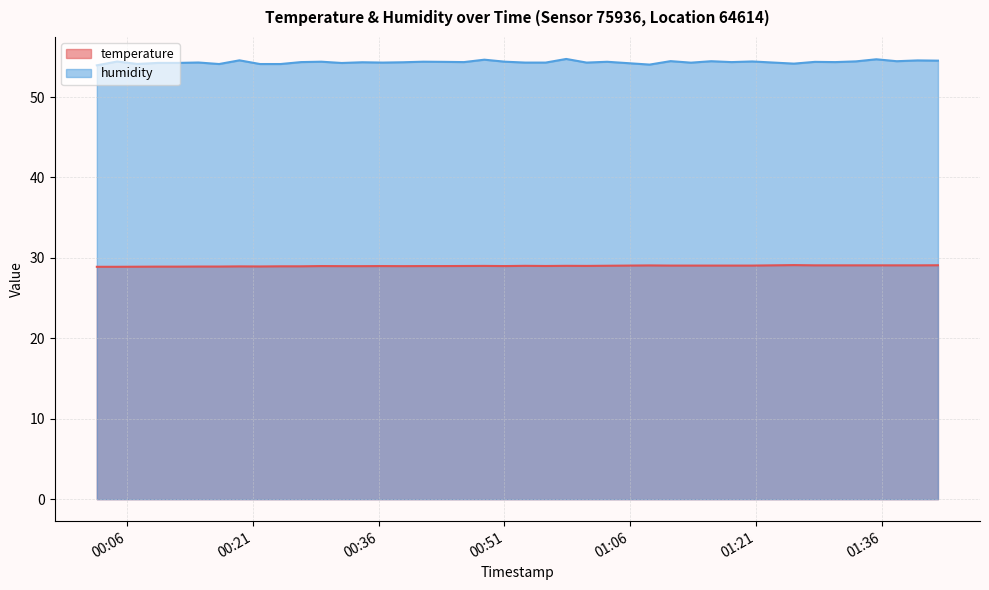

True or false: temperature and humidity cross at least once.

False